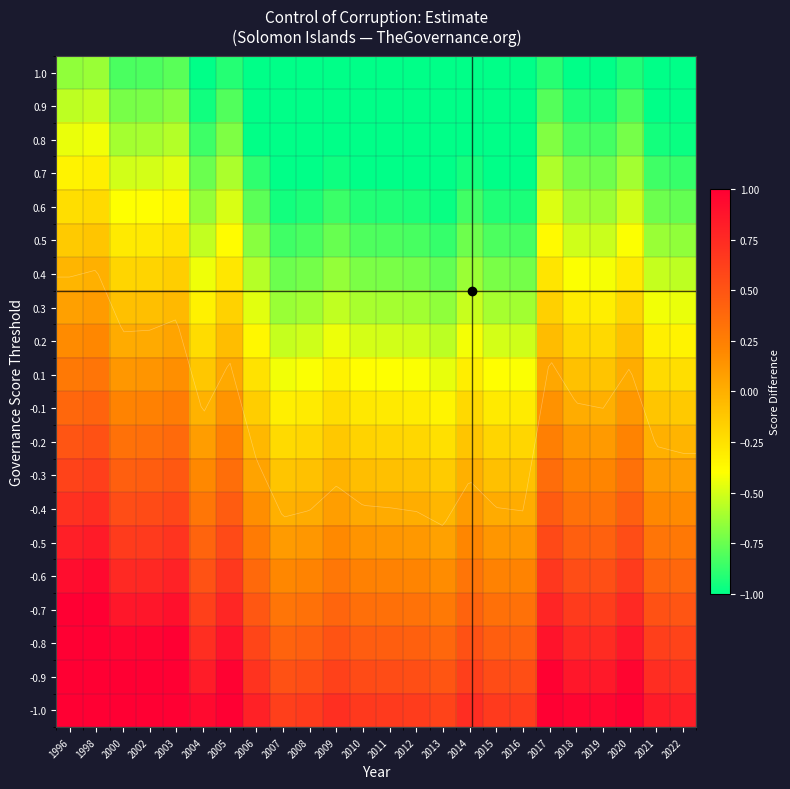

Count the number of categories in the chart.

24